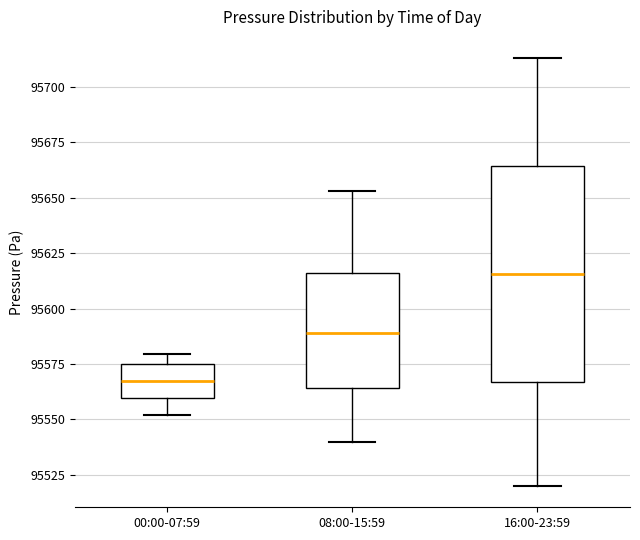

Which box has the lowest median line?

00:00-07:59